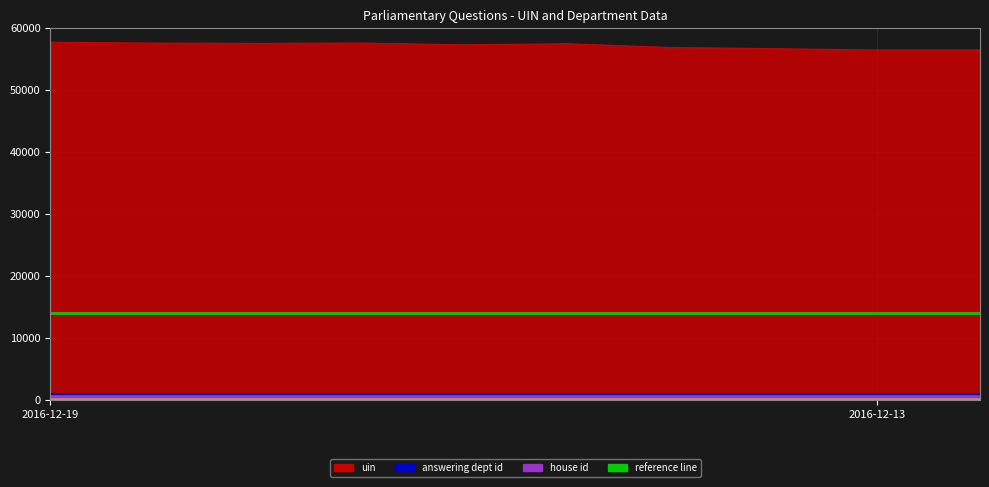

What is the sum of all house id values?

10